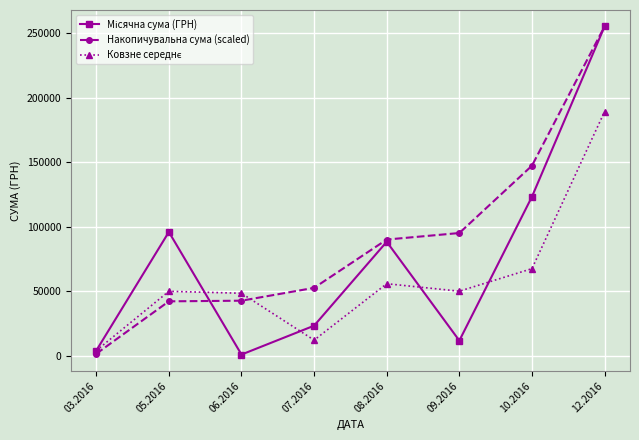

What is the difference between the highest and lowest values at 12.2016?

65894.6